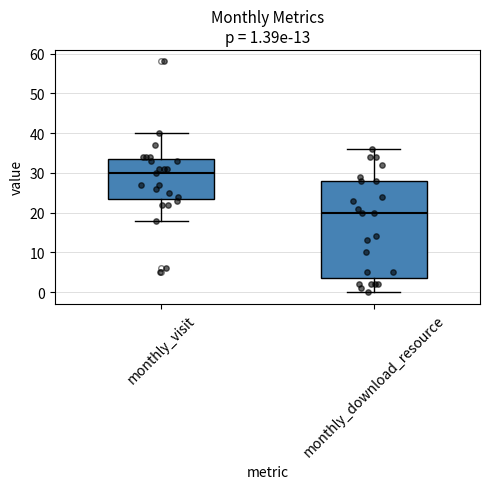

Which box is the tallest, from its lower edge to its upper edge?

monthly_download_resource